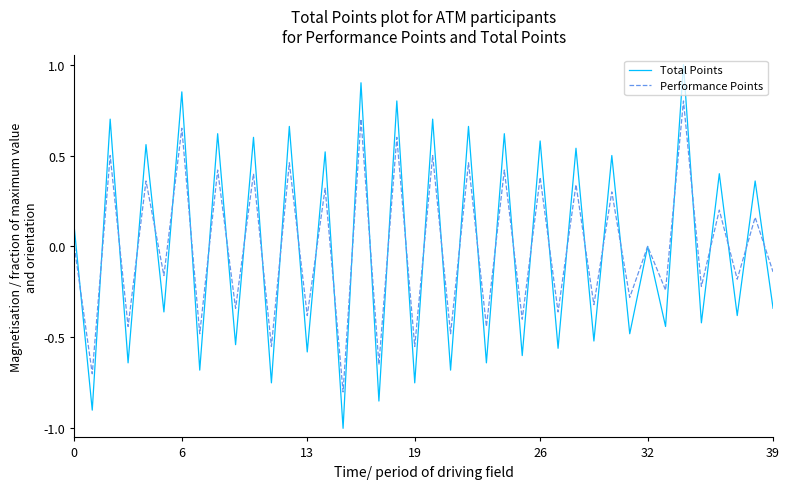

What is the greatest value displayed?

1.0